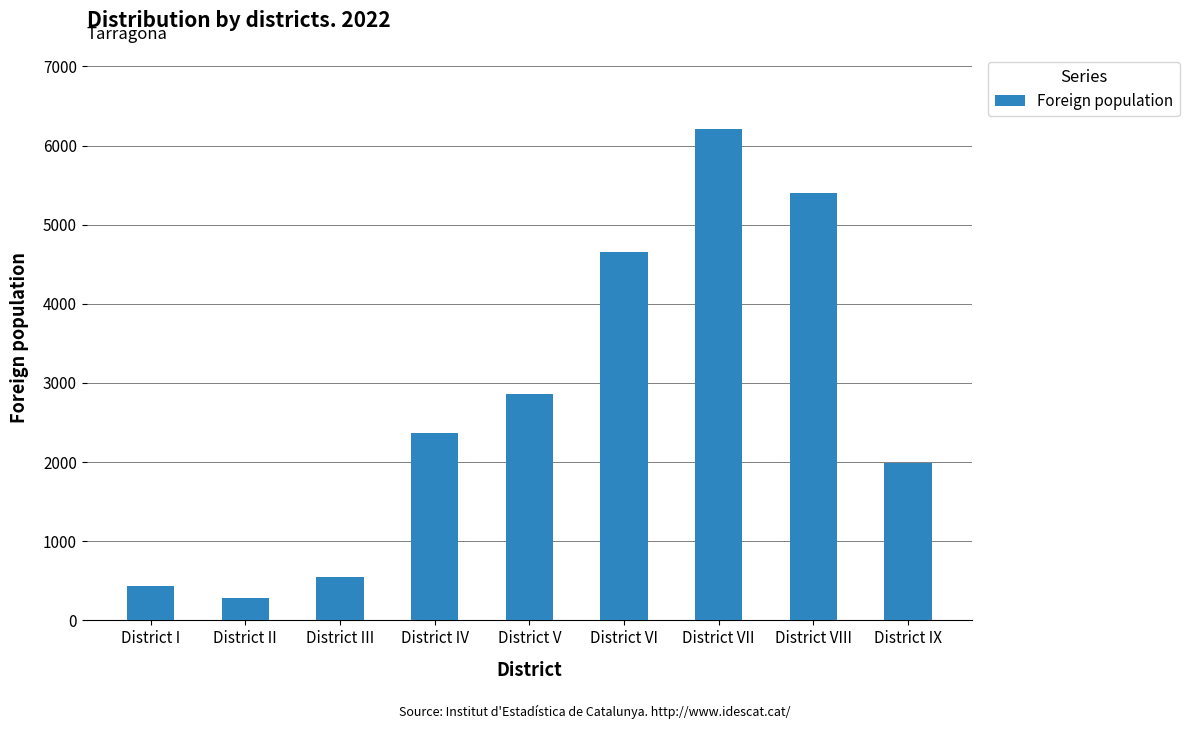

What is the smallest value displayed?

279